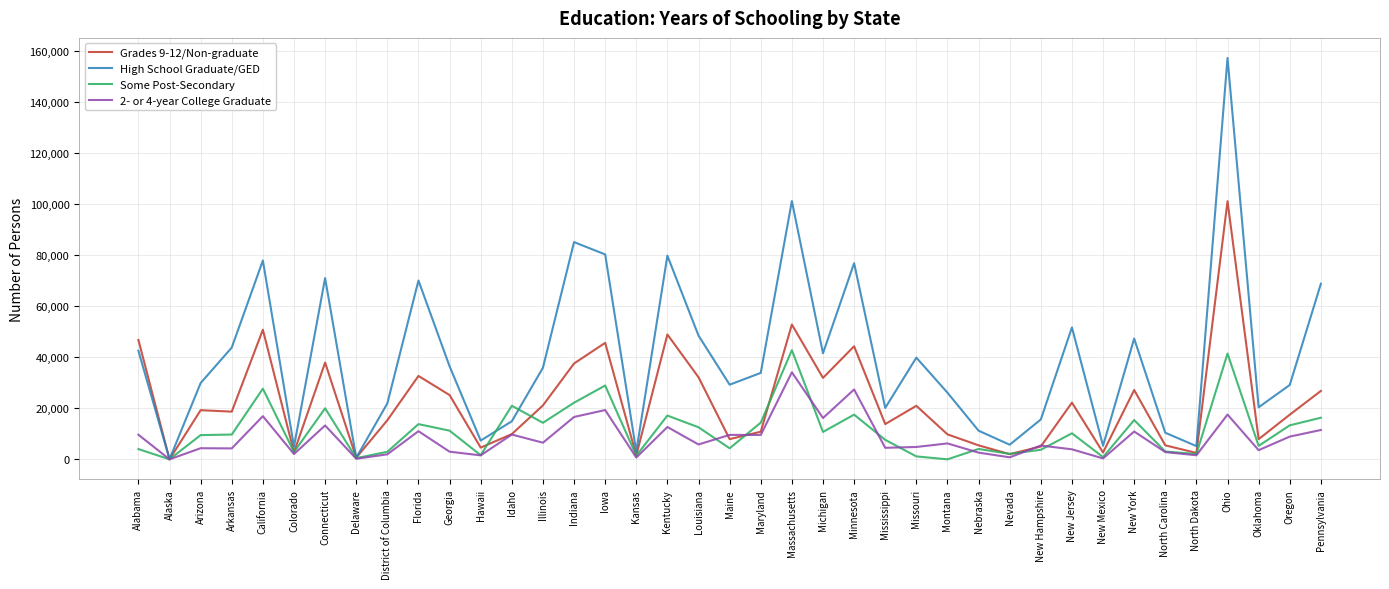

What is the total value across all series at Ohio?

317492